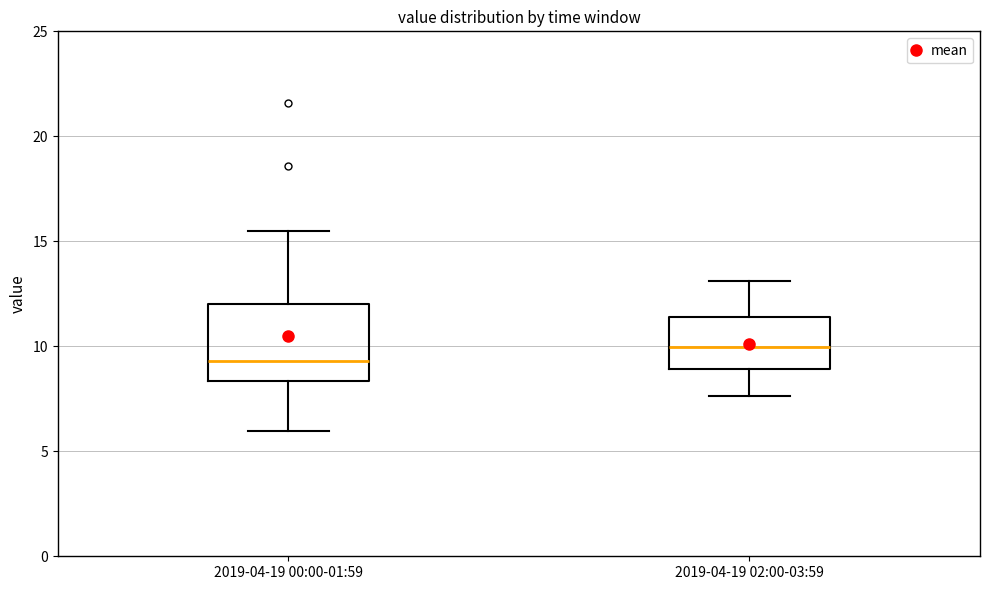

Reading left to right, read every box against the y-axis: the position of its median line, the range the box covers, and the ends of its whiskers. The values are not printed on the chart, so give them approximately, as read against the axis.

2019-04-19 00:00-01:59: median 9.5, box 8.5 to 12.0, whiskers 6.0 to 15.5
2019-04-19 02:00-03:59: median 10.0, box 9.0 to 11.5, whiskers 7.5 to 13.0